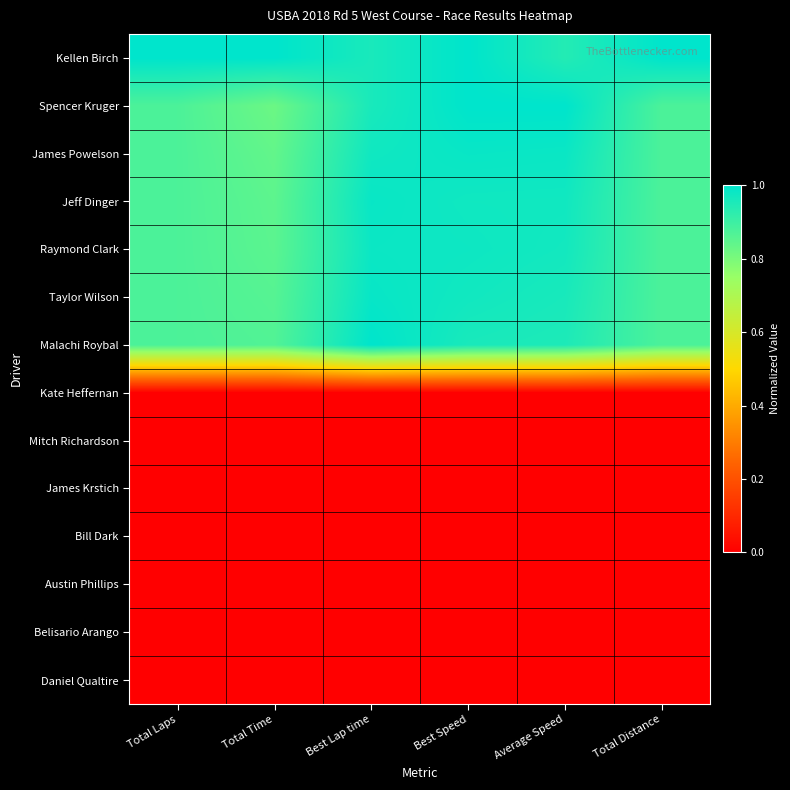

At Average Speed, list the series in order from smallest to largest.

Kate Heffernan, Mitch Richardson, James Krstich, Bill Dark, Austin Phillips, Belisario Arango, Daniel Qualtire, Kellen Birch, Malachi Roybal, Taylor Wilson, Raymond Clark, Jeff Dinger, James Powelson, Spencer Kruger